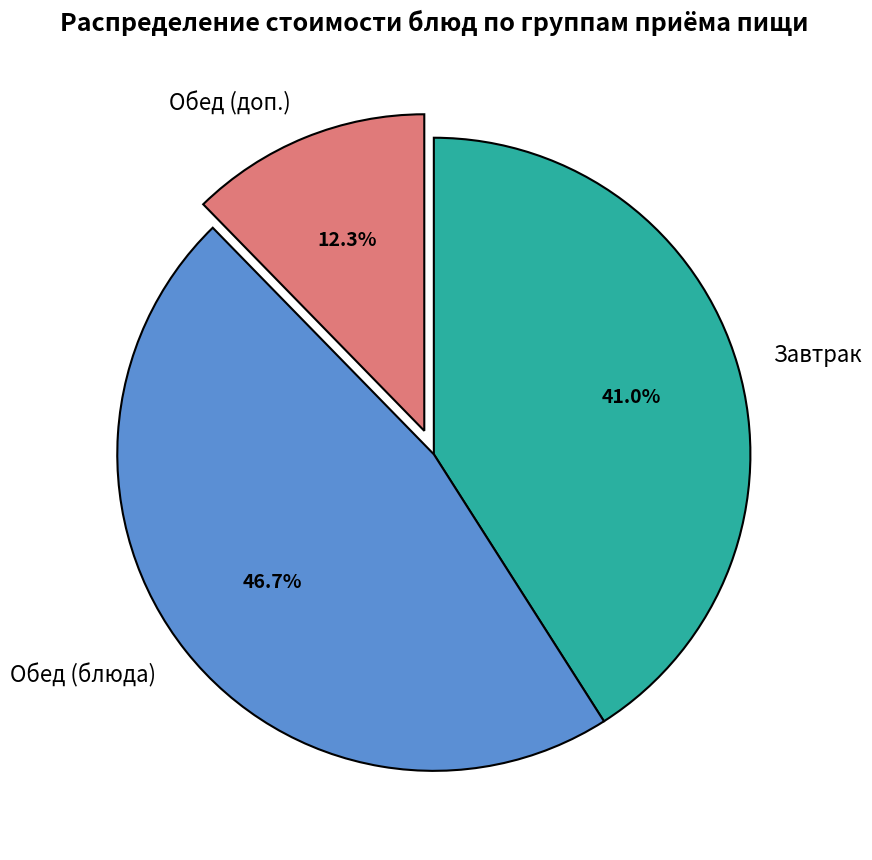

Which category has the smallest portion of the pie?

Обед (доп.)